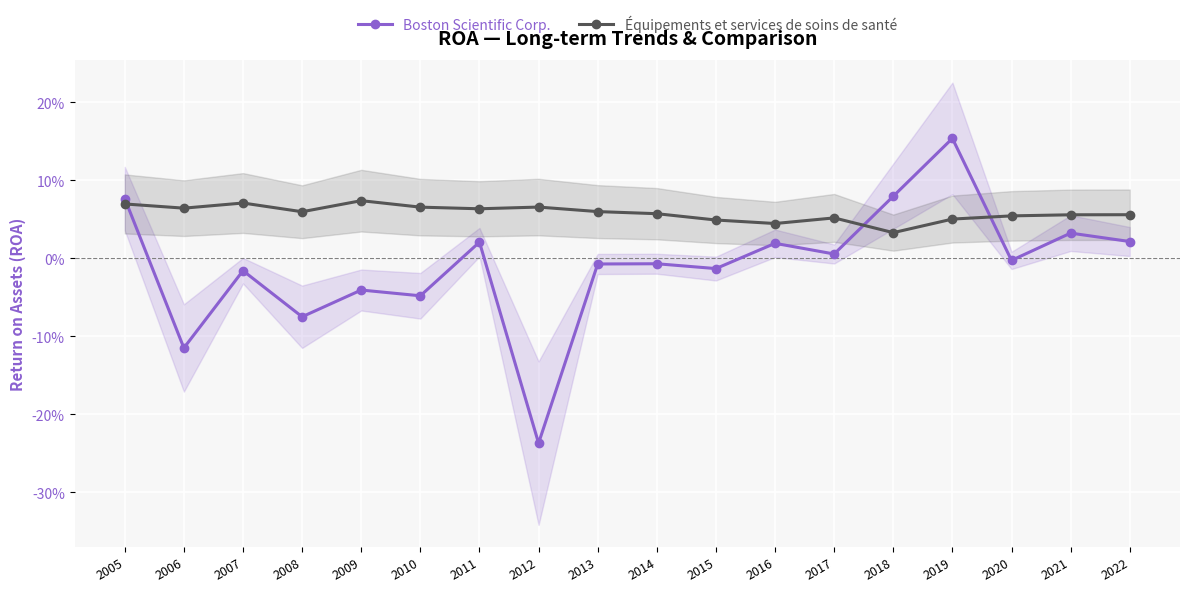

What is the maximum value for Boston Scientific Corp.?

0.2